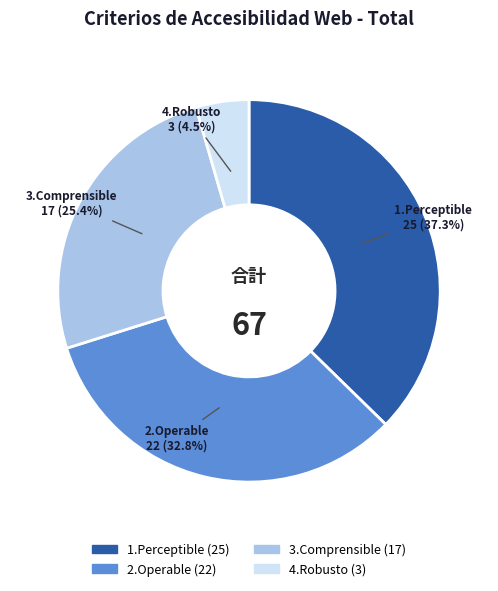

To the nearest percent, what portion does 3.Comprensible represent?

25%